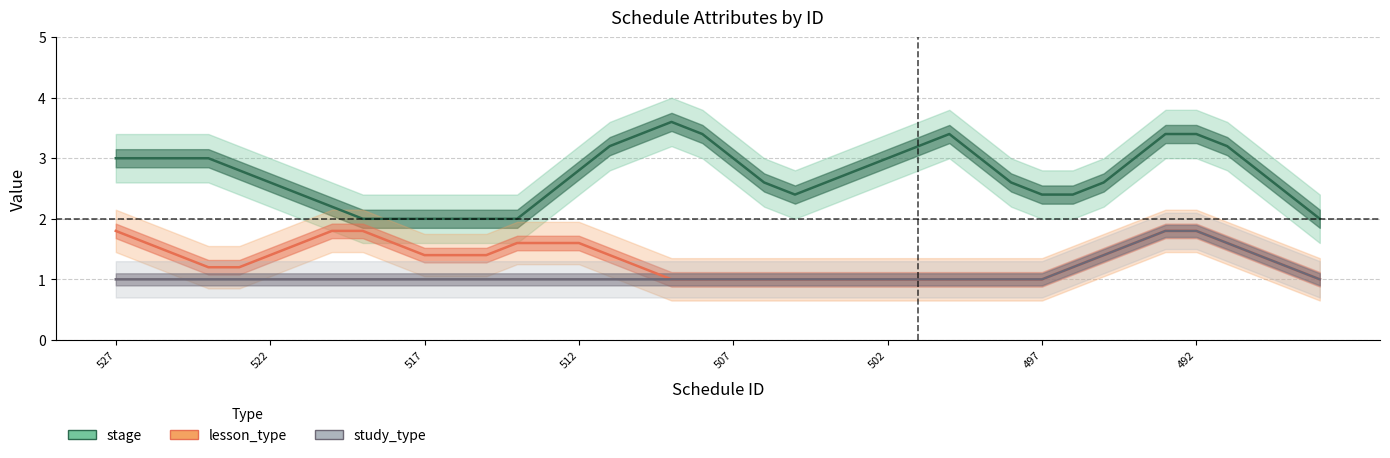

How many data points does each series have?

40